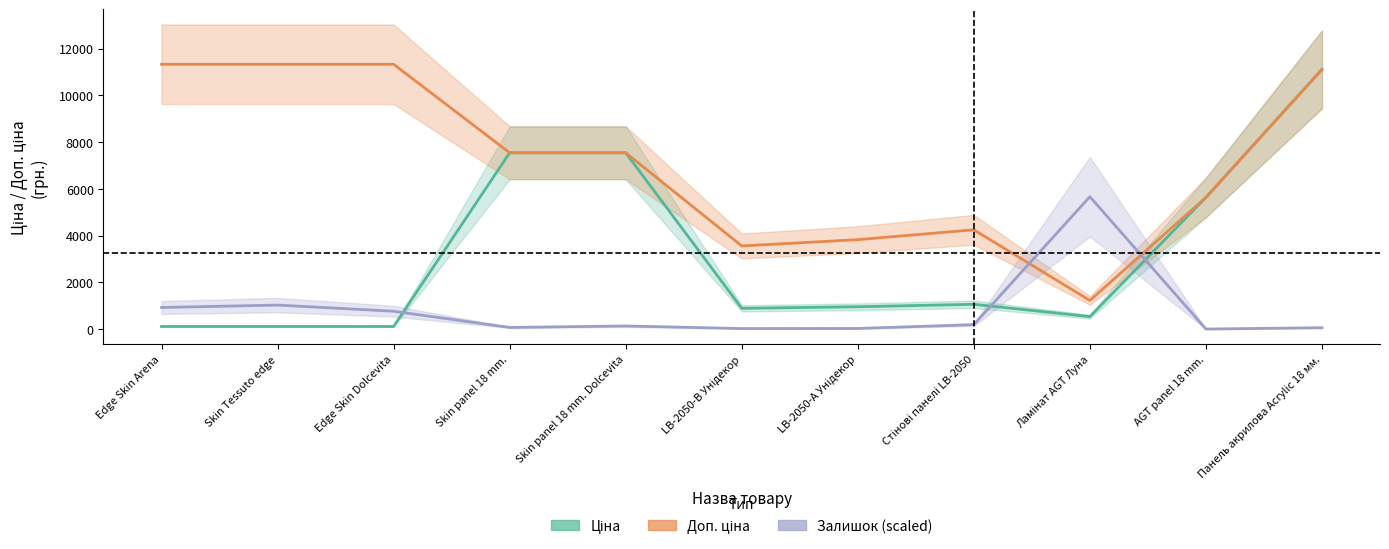

Which series has the largest total across all categories?

Доп. ціна